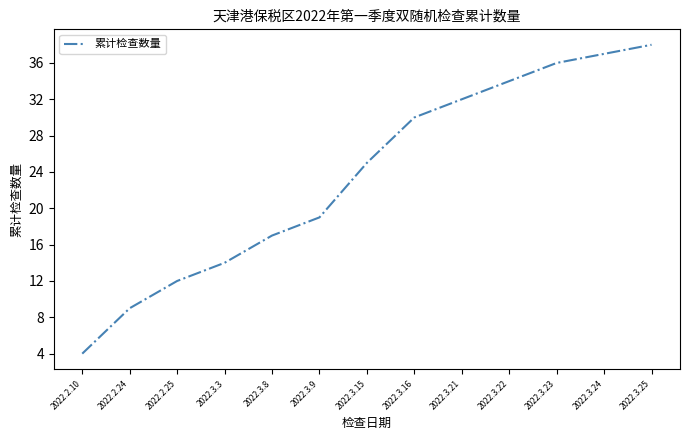

Rank the categories by value from lowest to highest.

2022.2.10, 2022.2.24, 2022.2.25, 2022.3.3, 2022.3.8, 2022.3.9, 2022.3.15, 2022.3.16, 2022.3.21, 2022.3.22, 2022.3.23, 2022.3.24, 2022.3.25